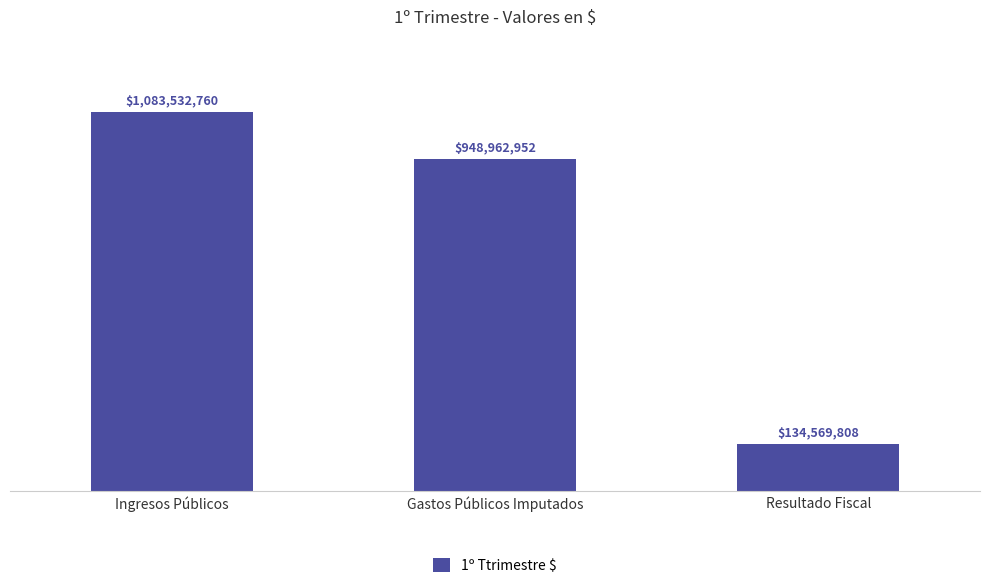

What position from the right is Ingresos Públicos?

3